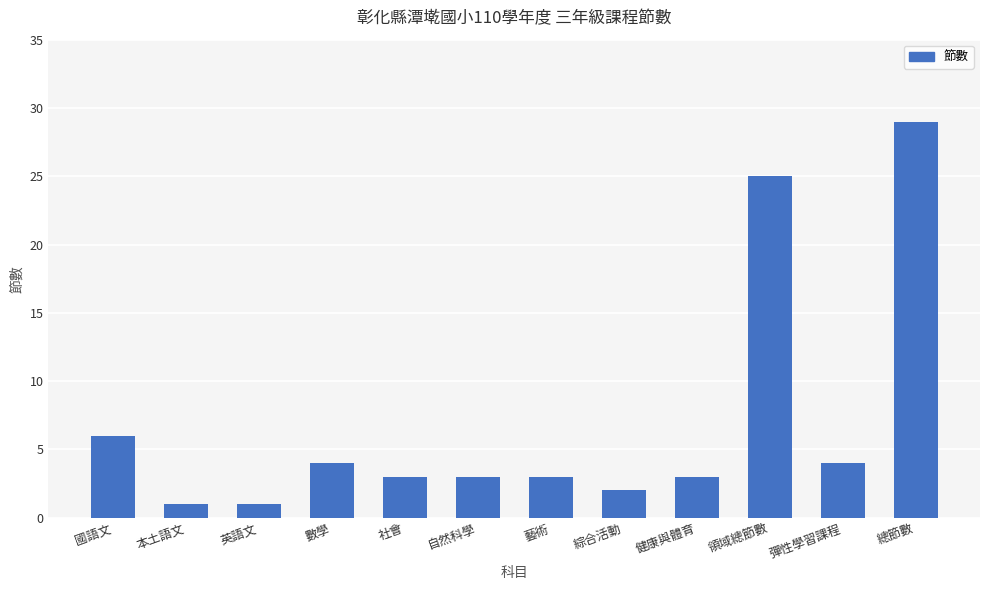

Reading left to right, transcribe all the data shown in this chart.

6	1	1	4	3	3	3	2	3	25	4	29